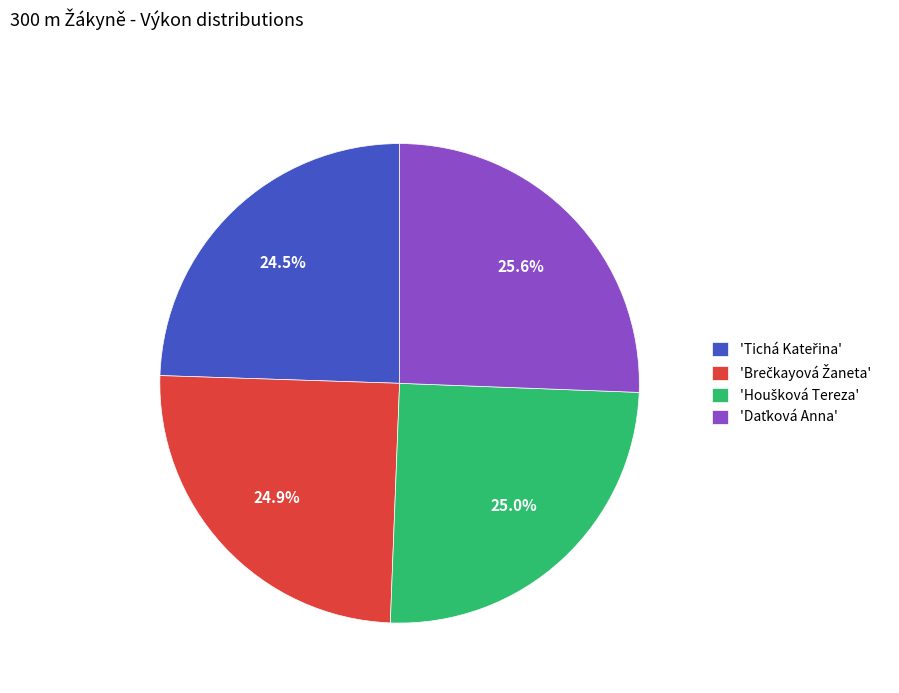

Is there any slice that represents more than half of the pie?

No